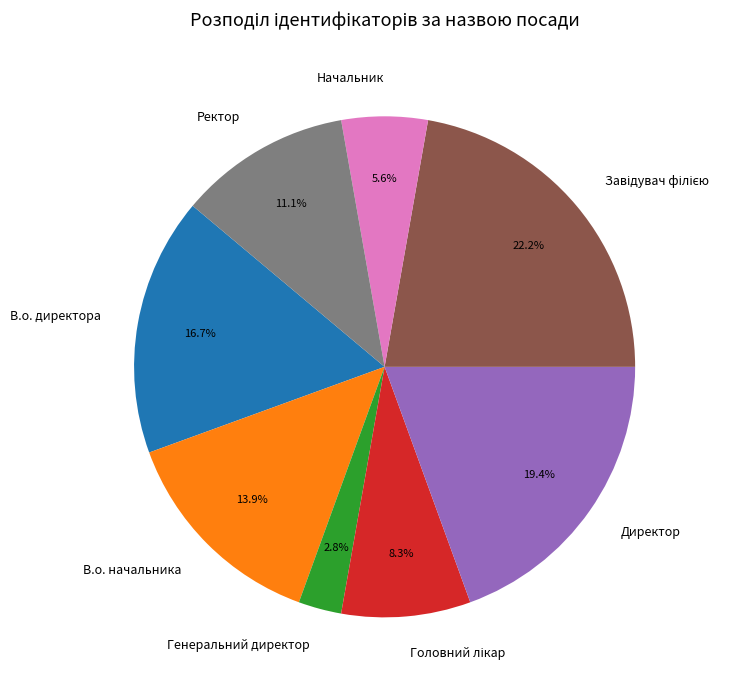

To the nearest percent, what is the difference between the largest and smallest slice percentages?

19%